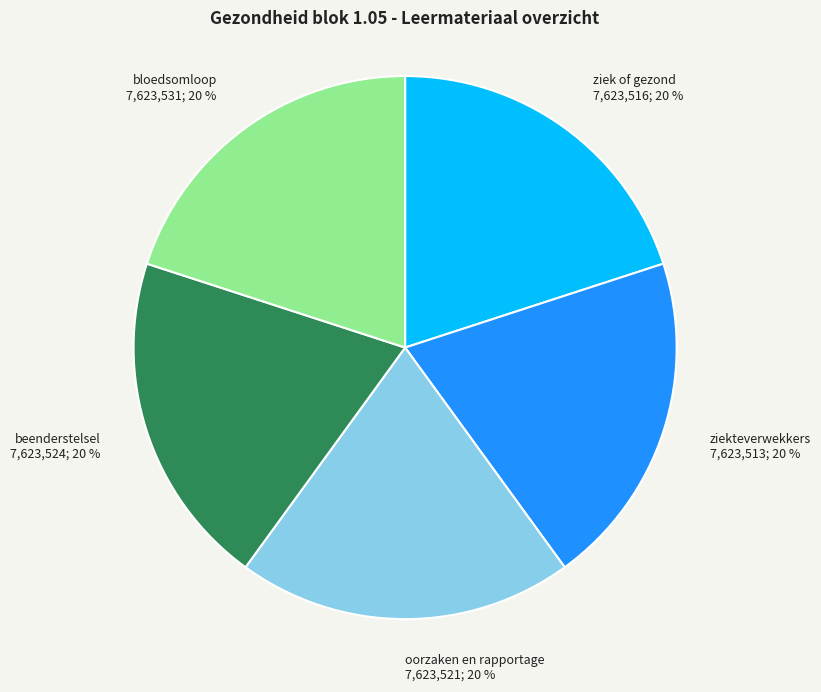

Do bloedsomloop and oorzaken en rapportage together represent more than half of the pie?

No